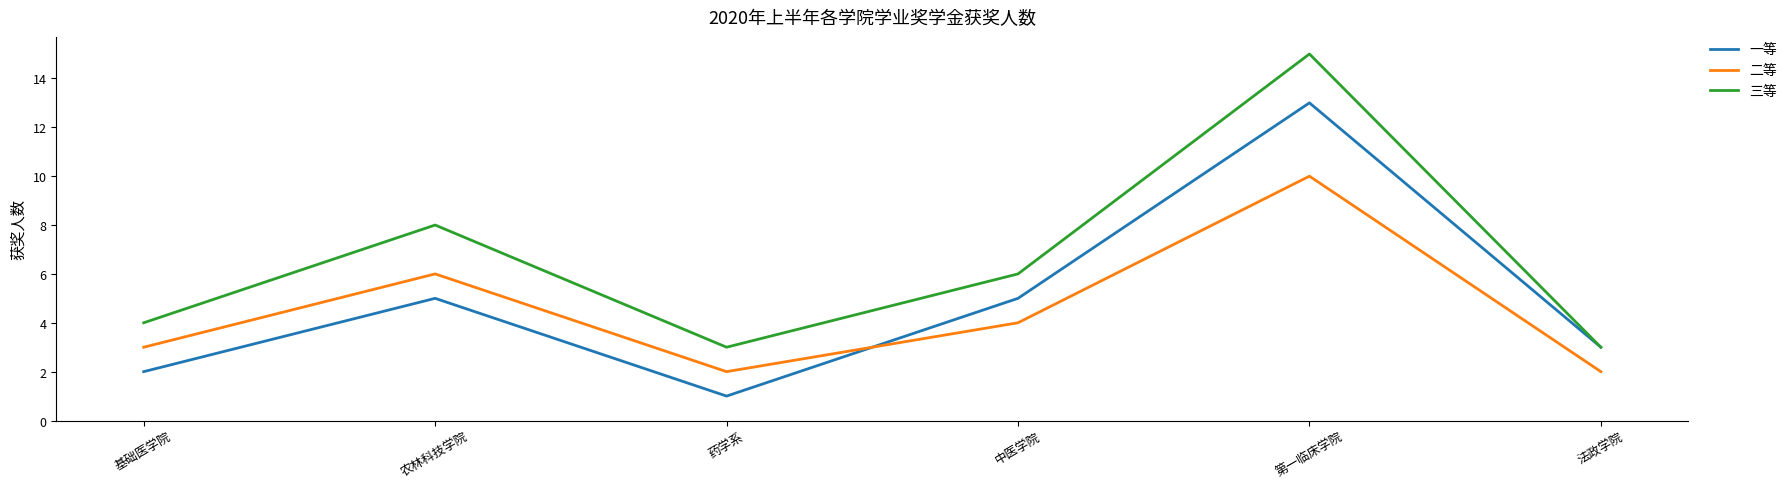

What value does the 二等 series have at 基础医学院?

3